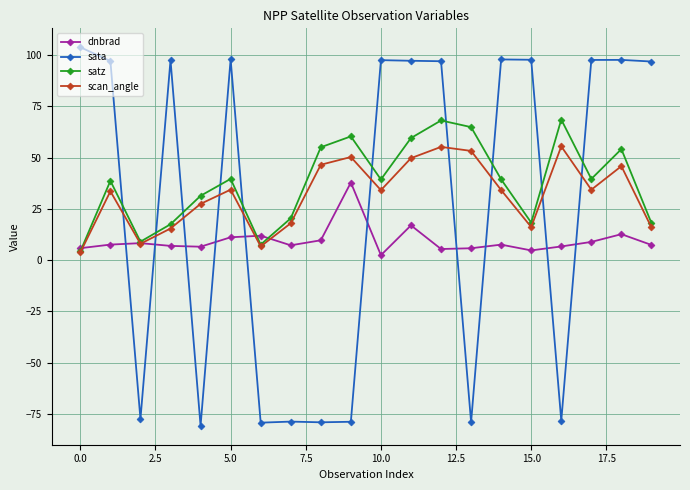

True or false: sata and satz cross at least once.

True